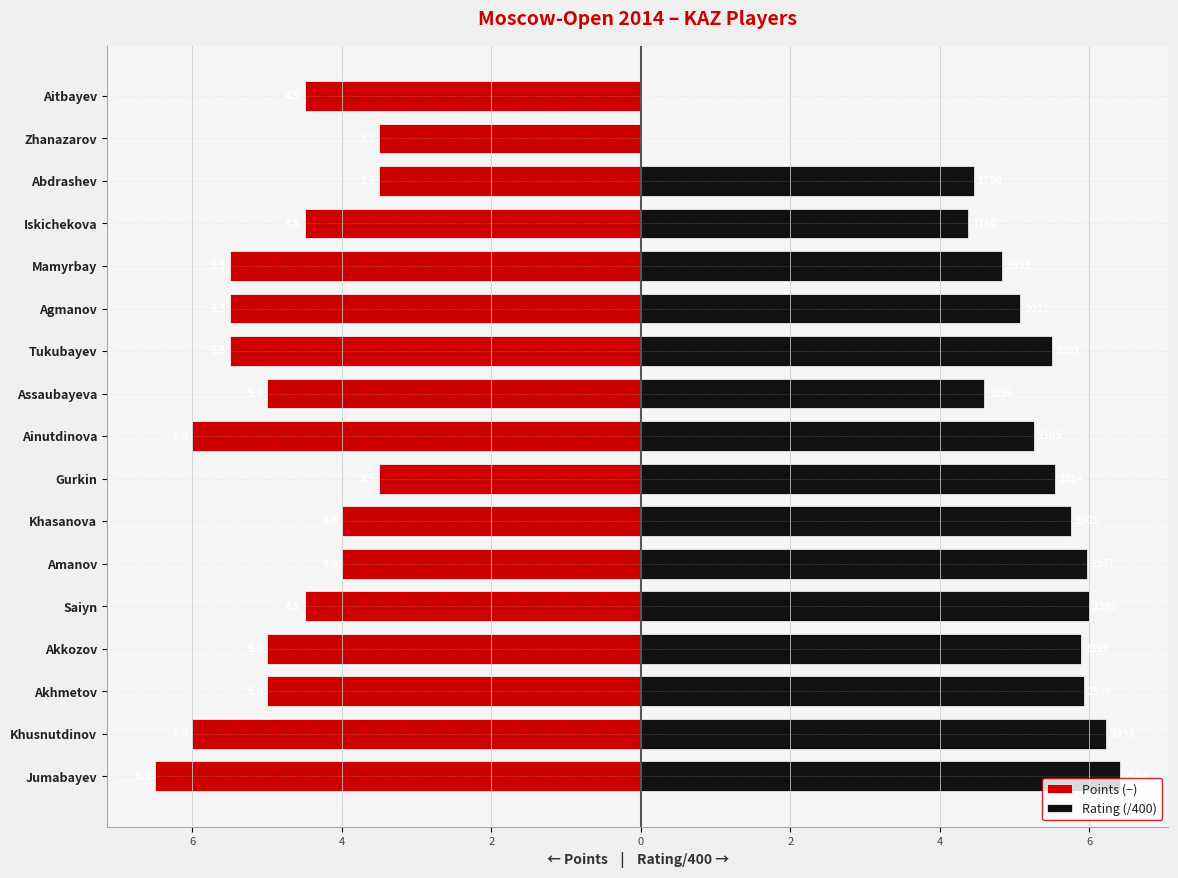

True or false: Points (−) has a value of -6.0 at Zhanazarov.

False